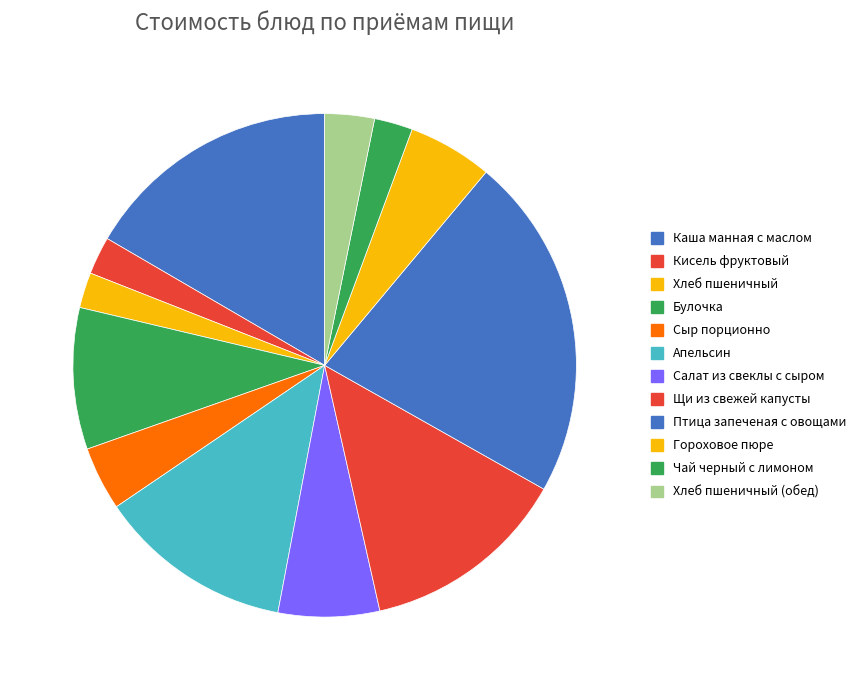

How many slices are in this pie chart?

12